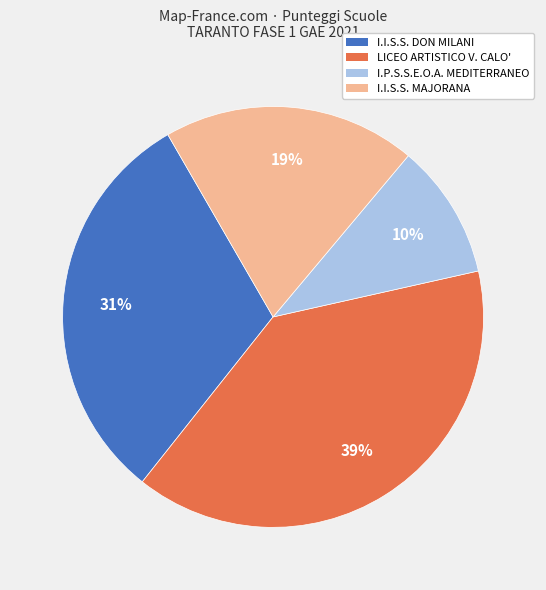

The LICEO ARTISTICO V. CALO' slice represents 39% of the pie. True or false?

True